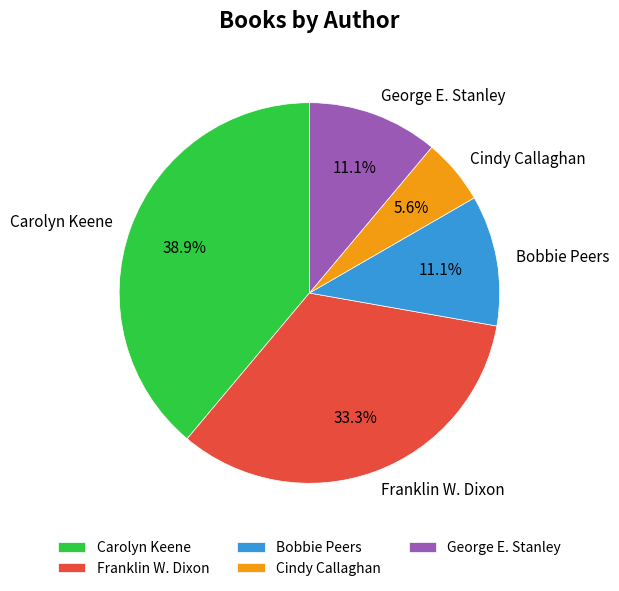

Is there a majority slice in this chart?

No